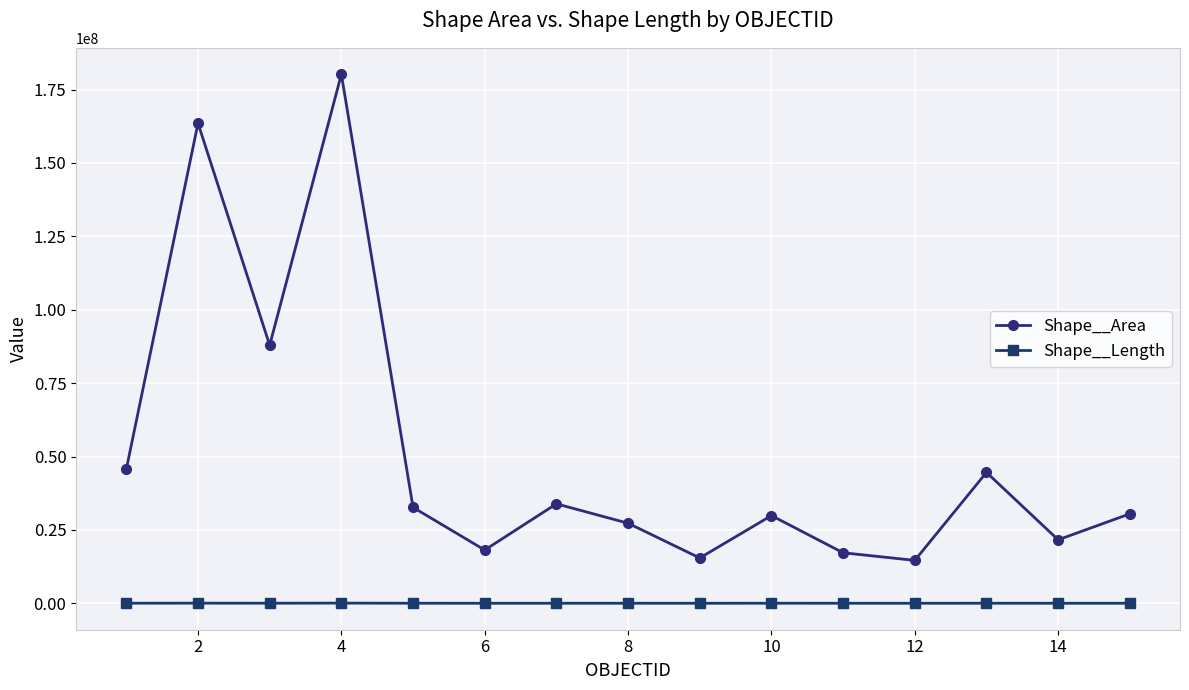

True or false: Shape__Length and Shape__Area intersect in this chart.

False